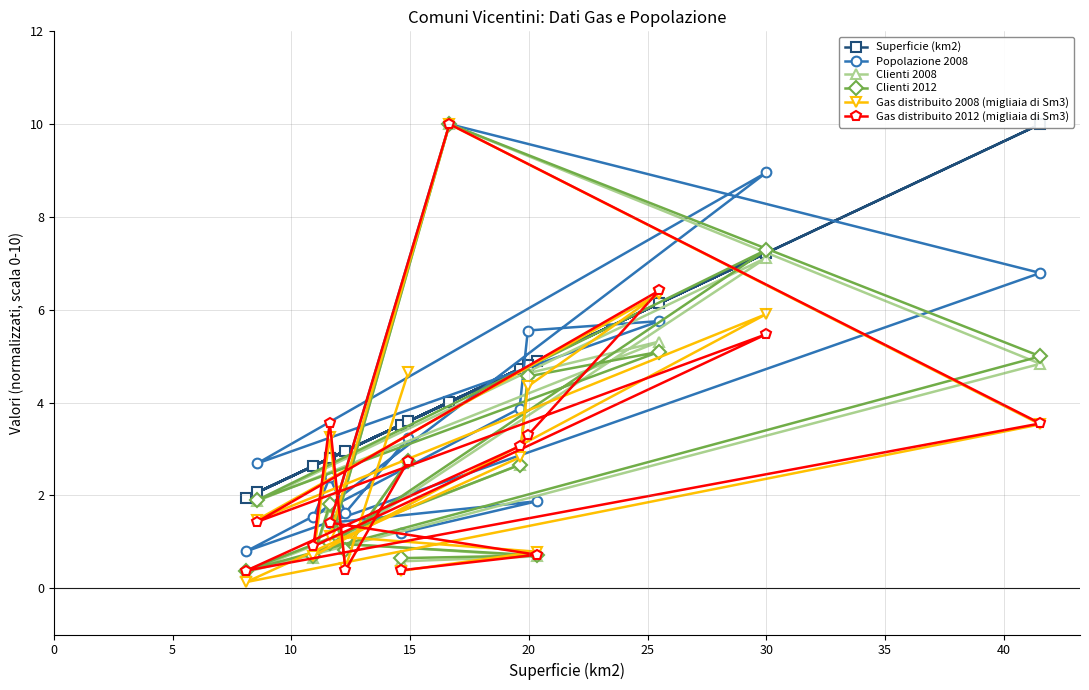

Rank the series by their maximum value, from lowest to highest.

Superficie (km2), Popolazione 2008, Clienti 2008, Clienti 2012, Gas distribuito 2008 (migliaia di Sm3), Gas distribuito 2012 (migliaia di Sm3)